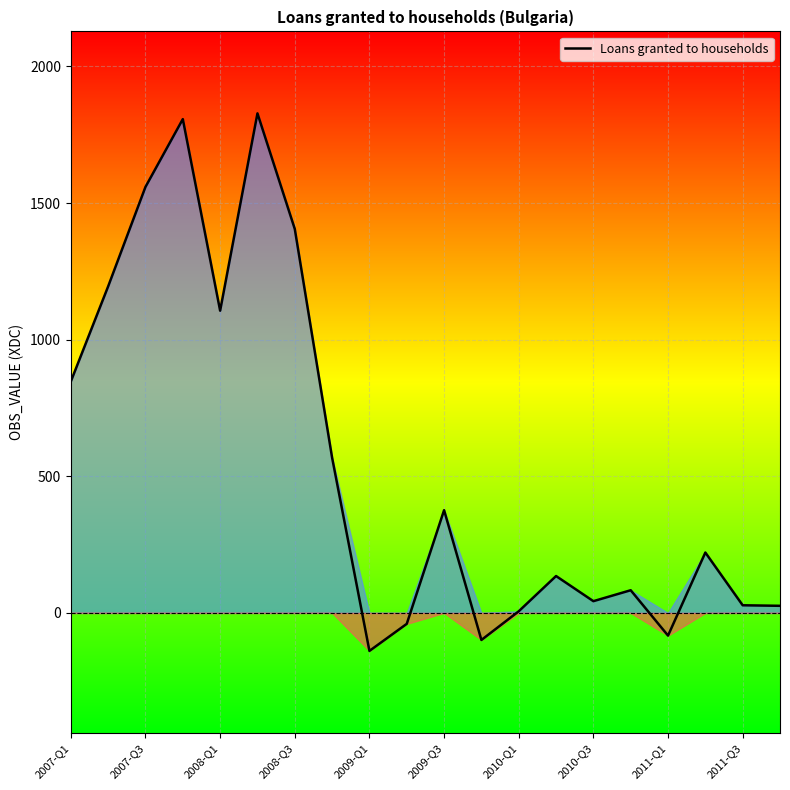

What is the minimum value shown in the chart?

-139